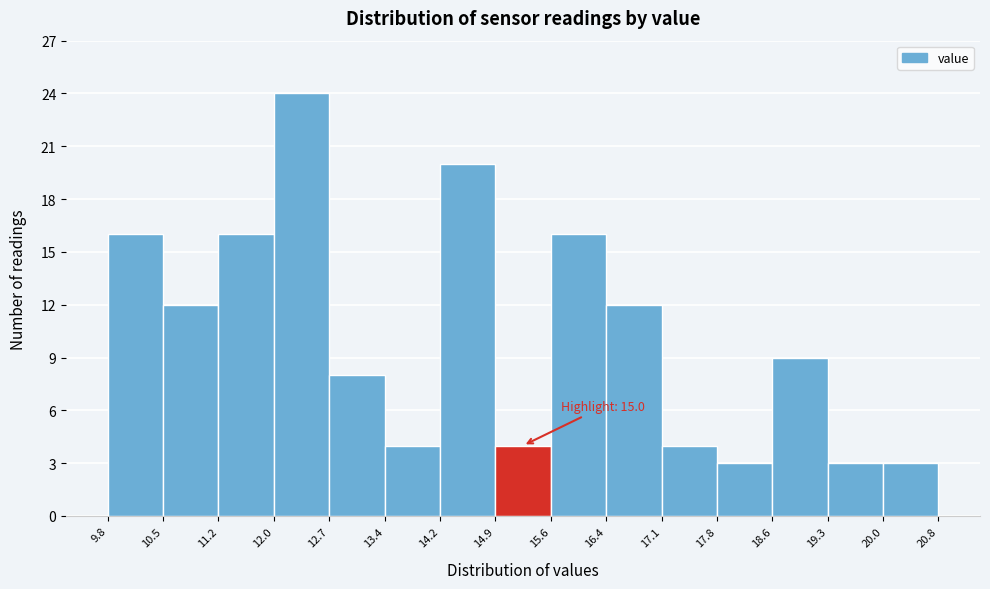

Which range on the x-axis has the tallest bar?

12.0 to 12.7